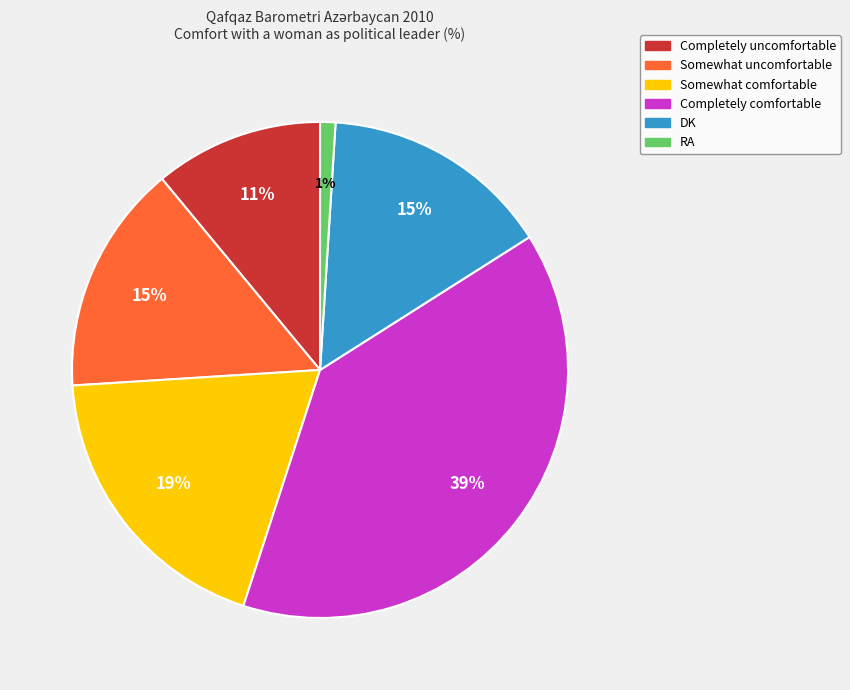

How many segments does this pie chart have?

6